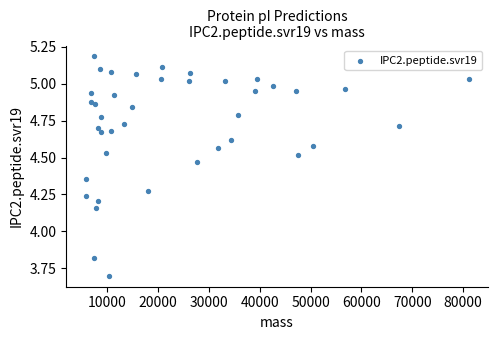

What is the range of X values (max minus min)?

75408.3